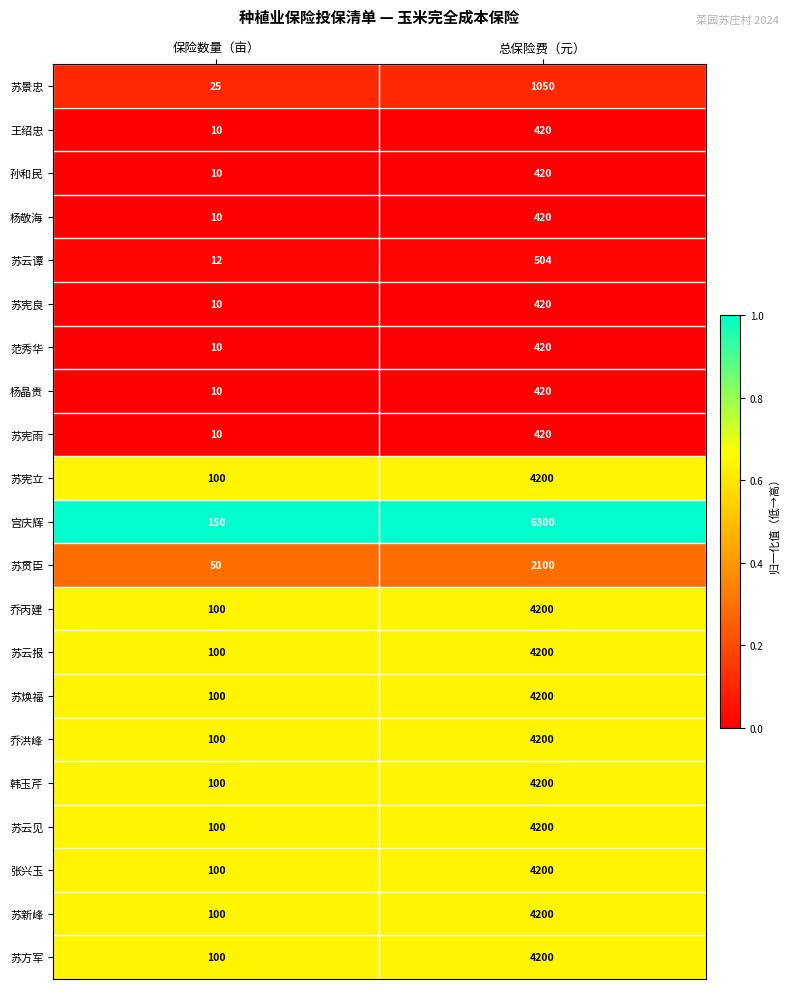

Which series has the largest range (max minus min)?

宫庆辉